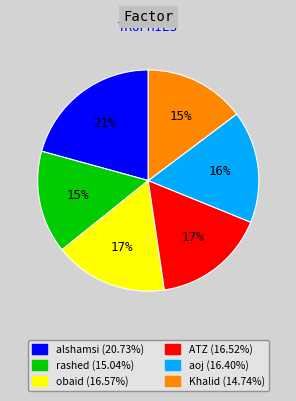

Is there any slice that represents more than half of the pie?

No